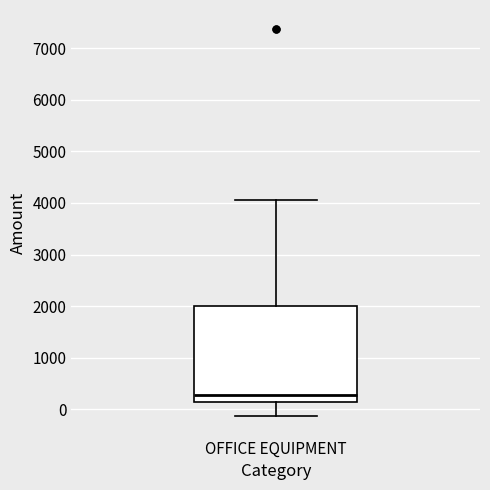

Where is the upper edge of the box for OFFICE EQUIPMENT on the y-axis? The values are not printed on the chart, so give them approximately, as read against the axis.

2000